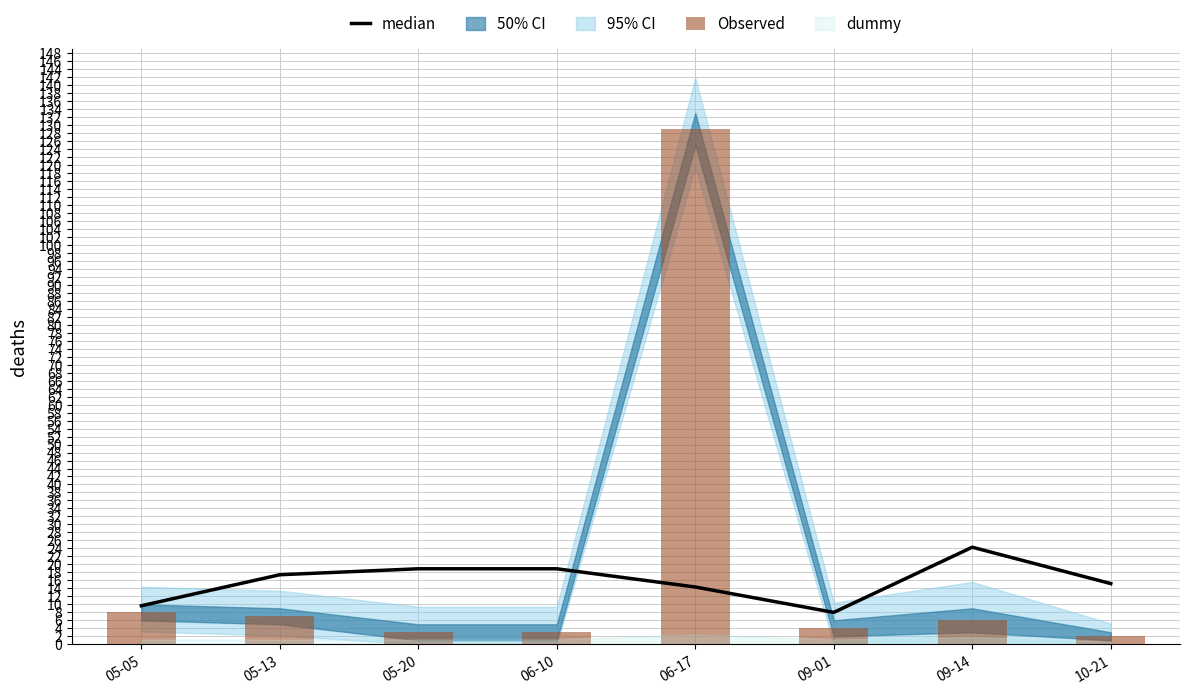

Which category has the lowest value in the median series?

09-01